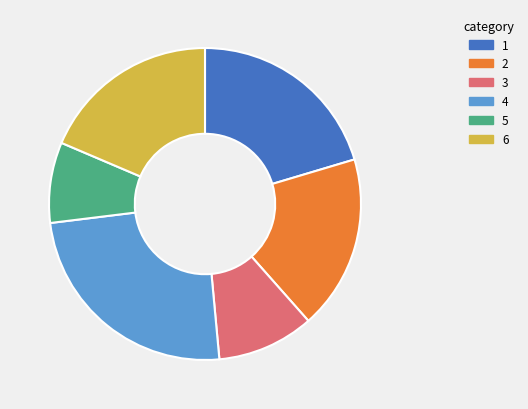

How many segments does this pie chart have?

6